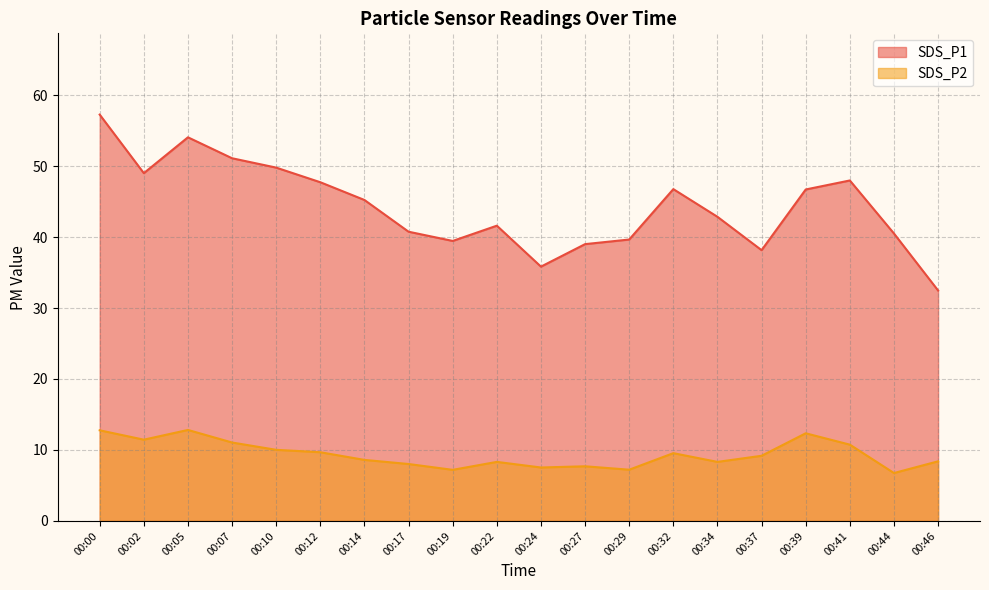

Does the chart display data point markers on the line(s)?

No